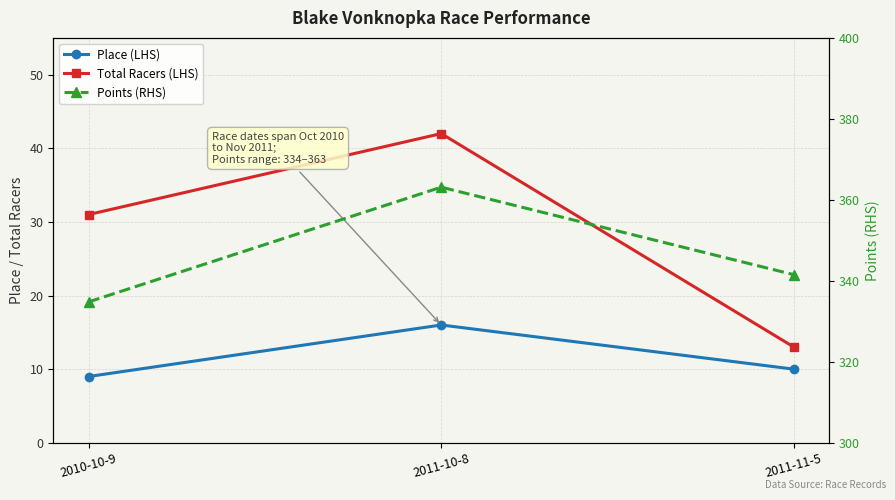

What is the difference between the maximum and minimum values in the Total Racers (LHS) series?

29.0